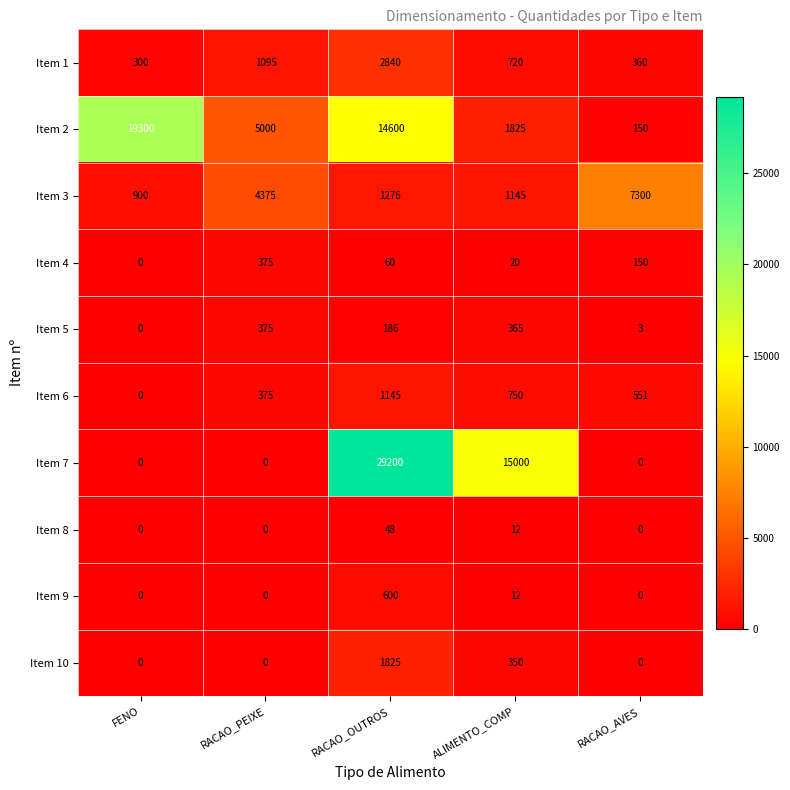

The Item 2 series shows 14600 at RACAO_OUTROS. True or false?

True